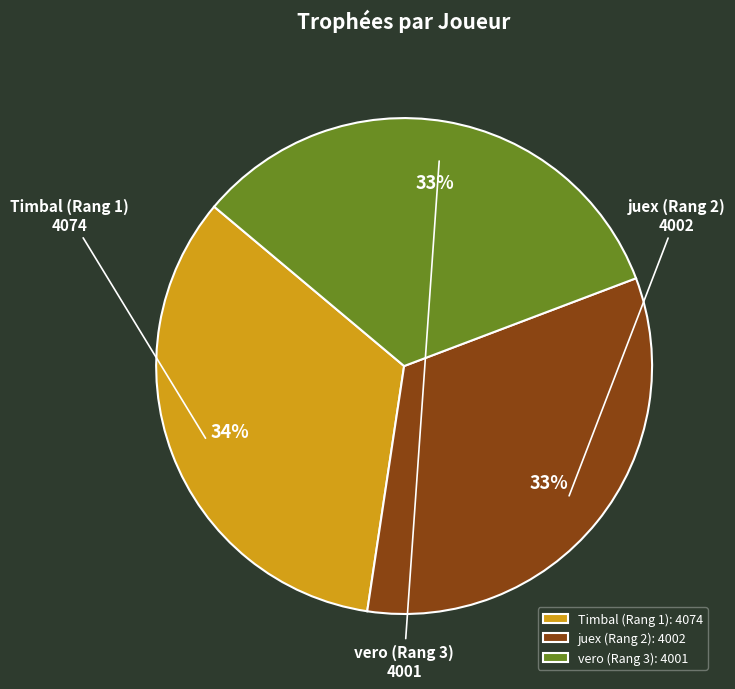

To the nearest percent, what percentage of the pie is vero (Rang 3)?

33%